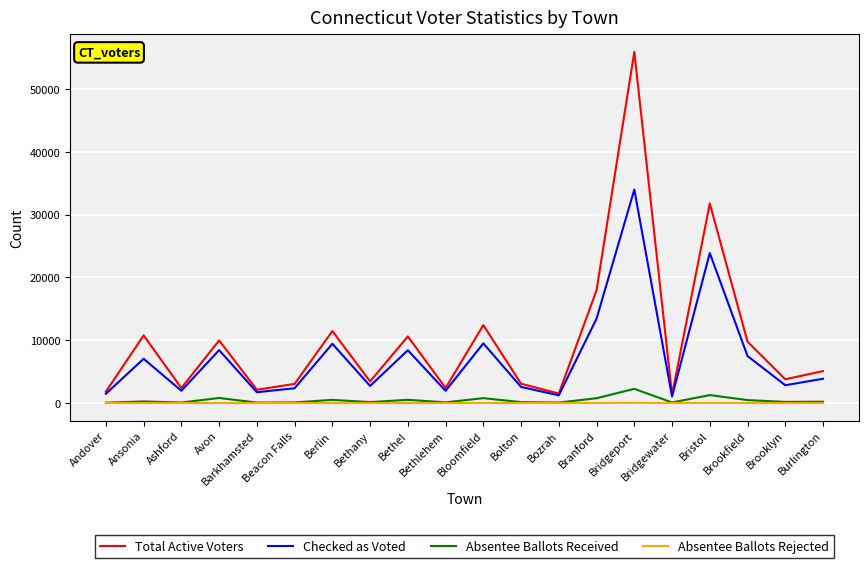

What is the difference between the highest and lowest values at Branford?

17952